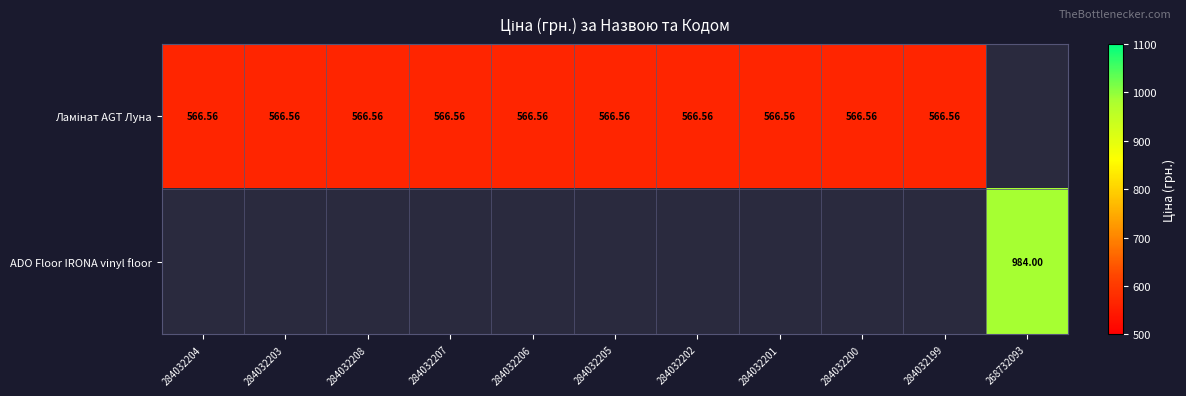

At 284032201, list the series in order from largest to smallest.

Ламінат AGT Луна, ADO Floor IRONA vinyl floor